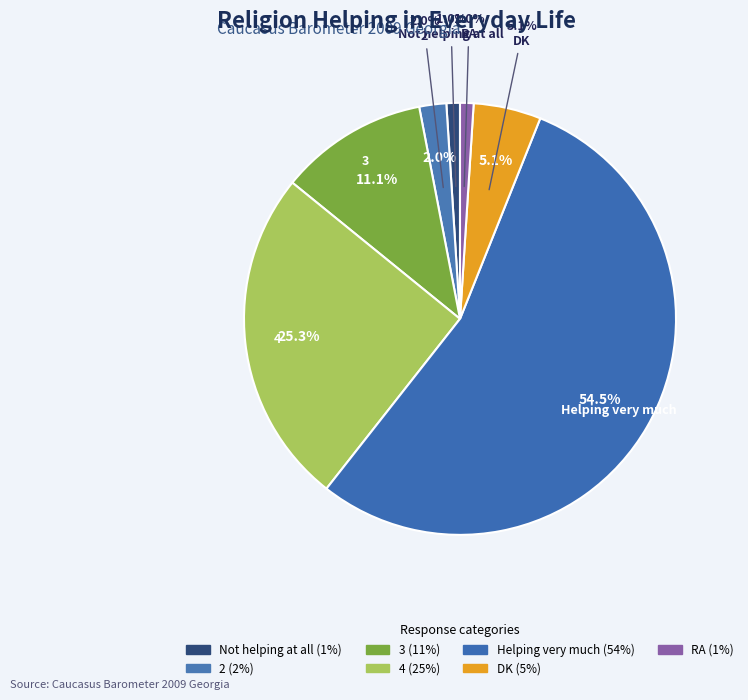

To the nearest percent, what is the combined percentage of Helping very much and DK?

60%